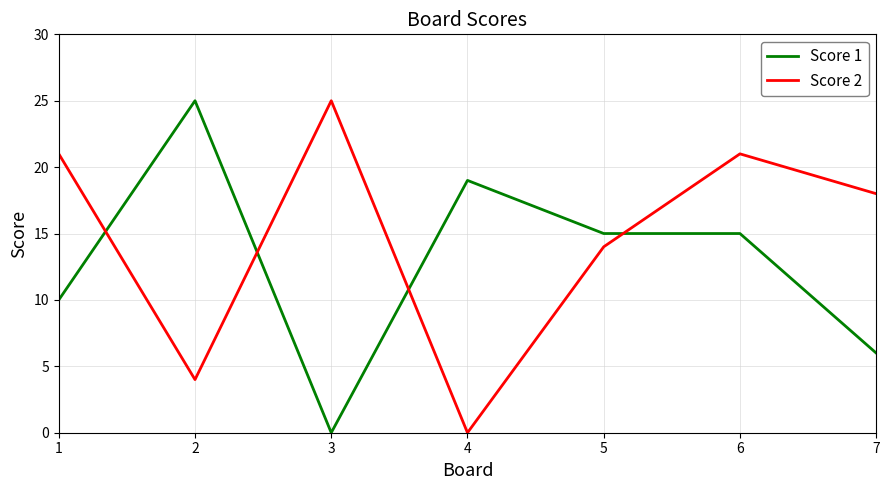

At 6, list the series in order from smallest to largest.

Score 1, Score 2